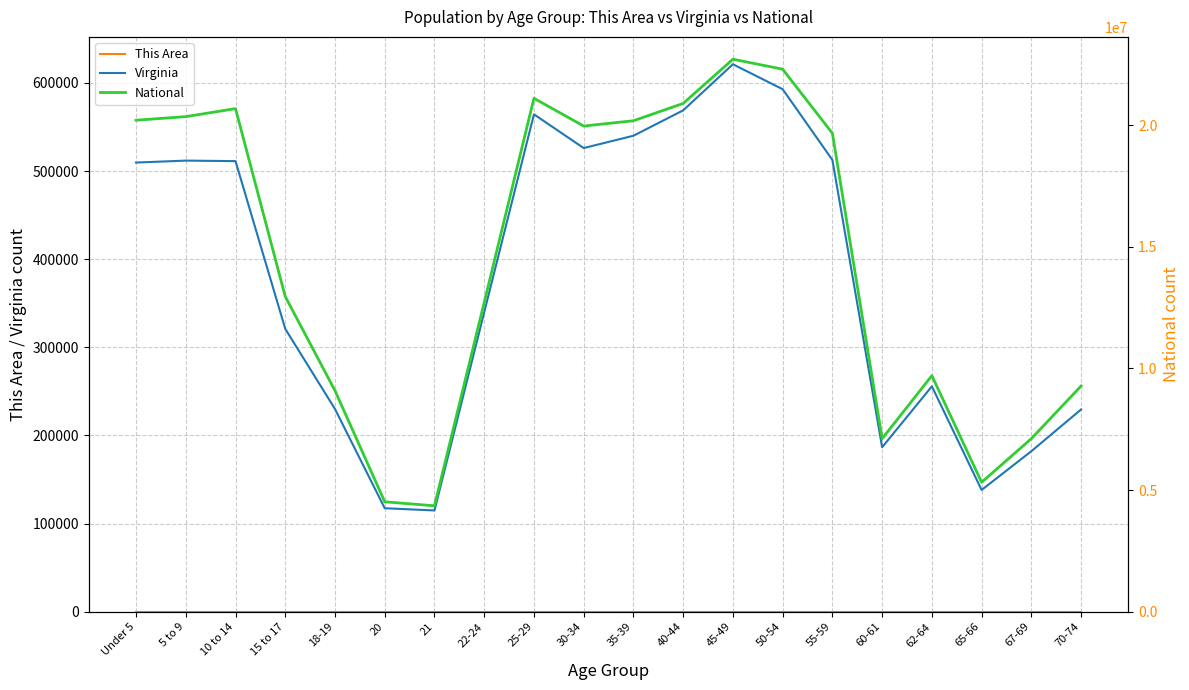

What is the average value of the Virginia series?

378695